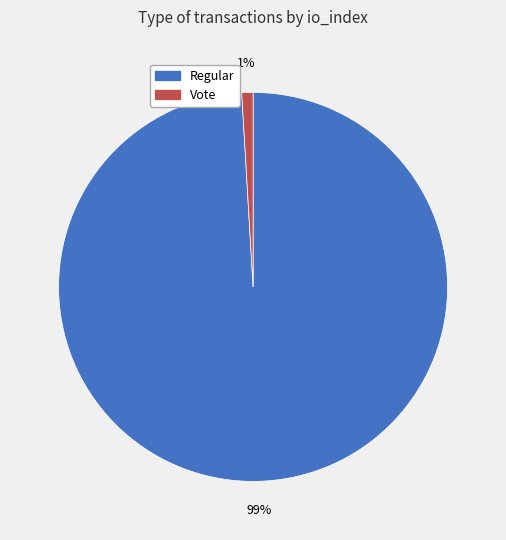

How many segments does this pie chart have?

2